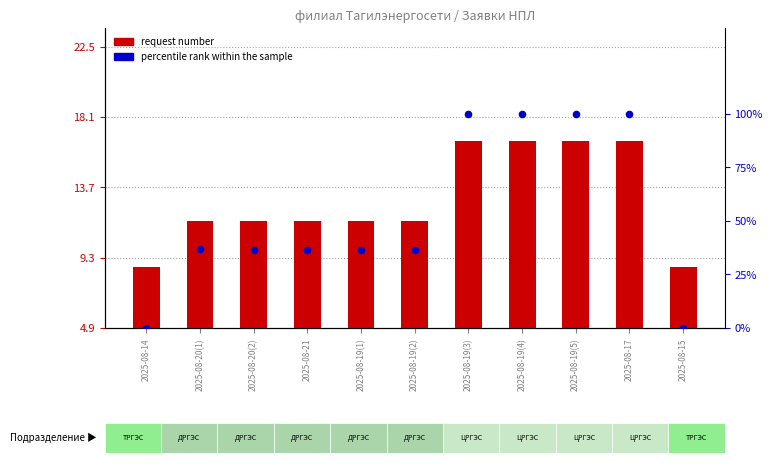

Is the value of percentile rank within the sample at 2025-08-17 greater than the value of request_number at 2025-08-15?

Yes